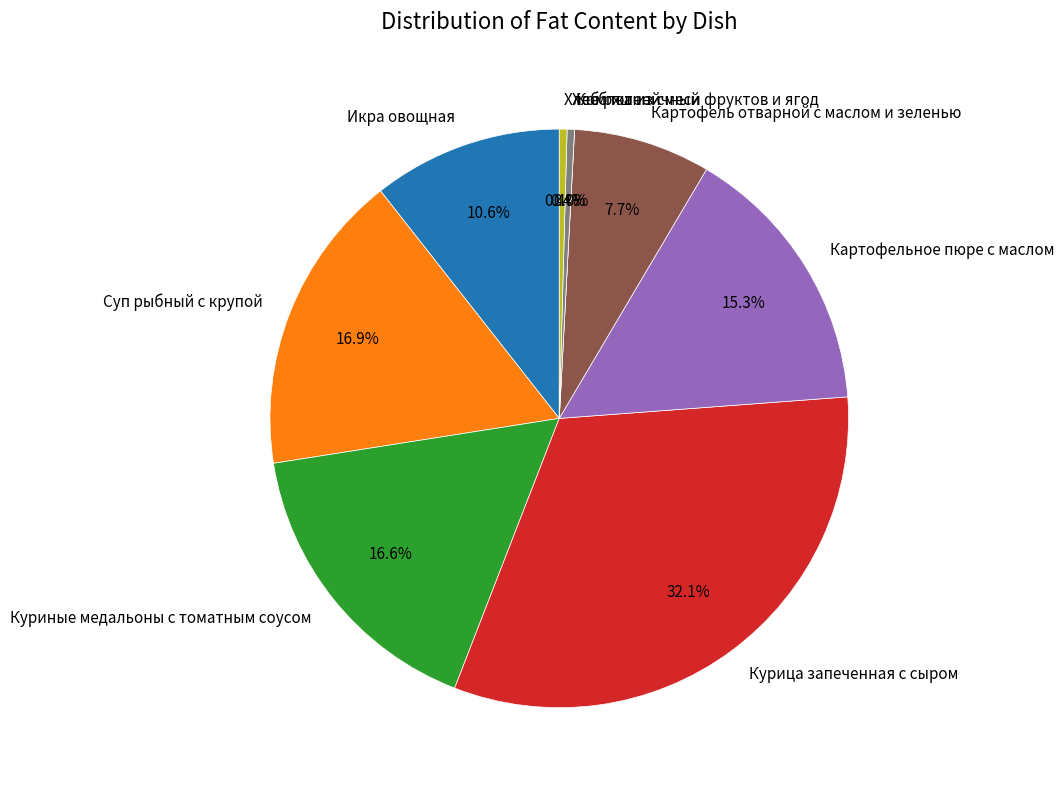

To the nearest percent, what percentage of the pie is Суп рыбный с крупой?

17%